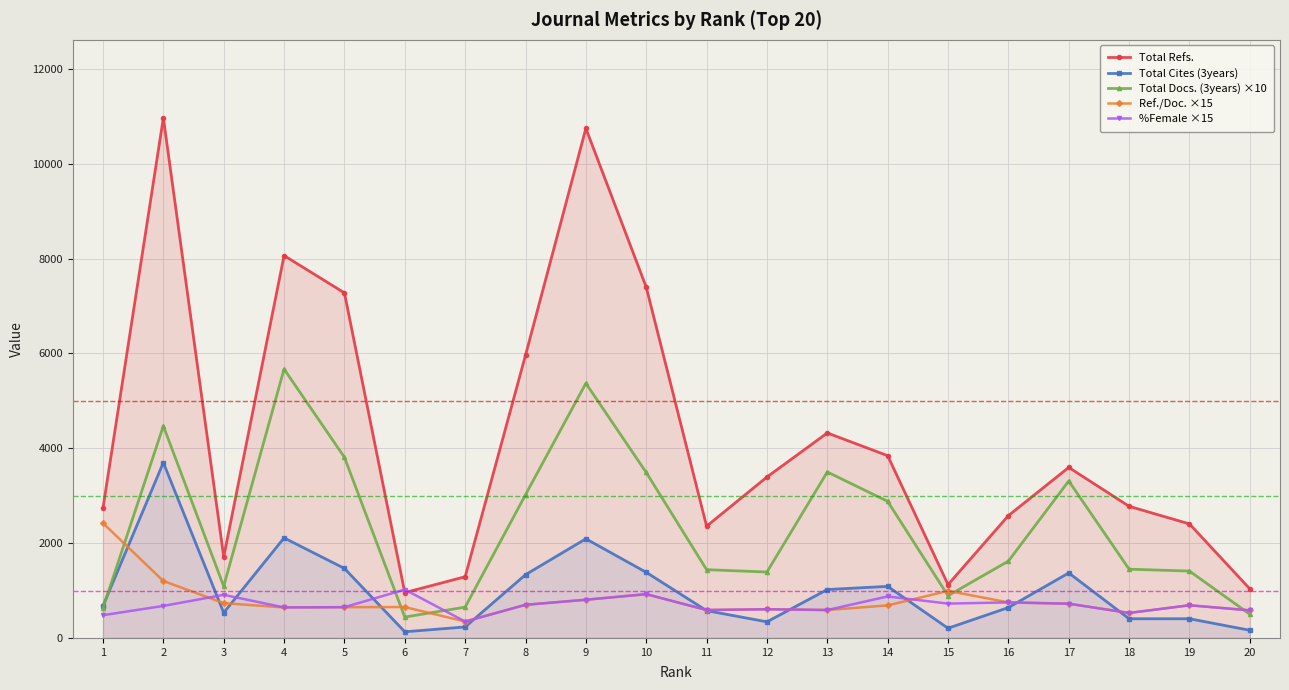

True or false: Total Cites (3years) has more than 2 interior local peaks.

True